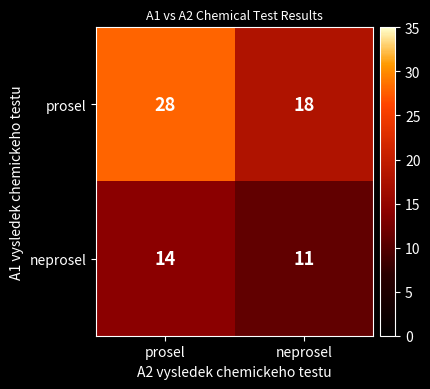

Is the value of prosel at prosel greater than the value of neprosel at prosel?

Yes